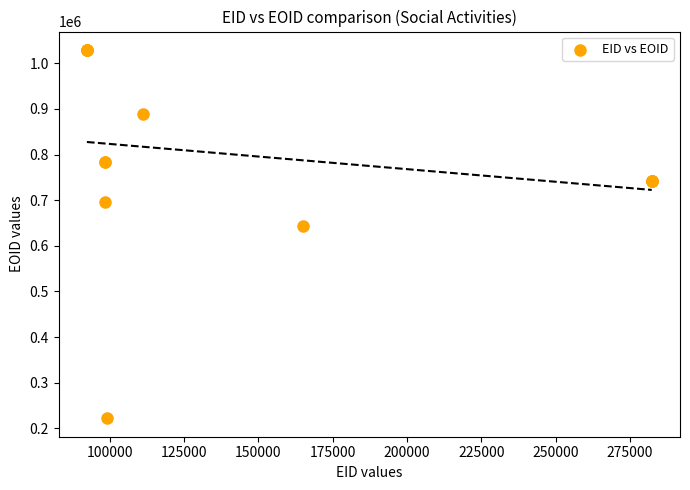

What Y value in the scatter plot is closest to 625577?

643889